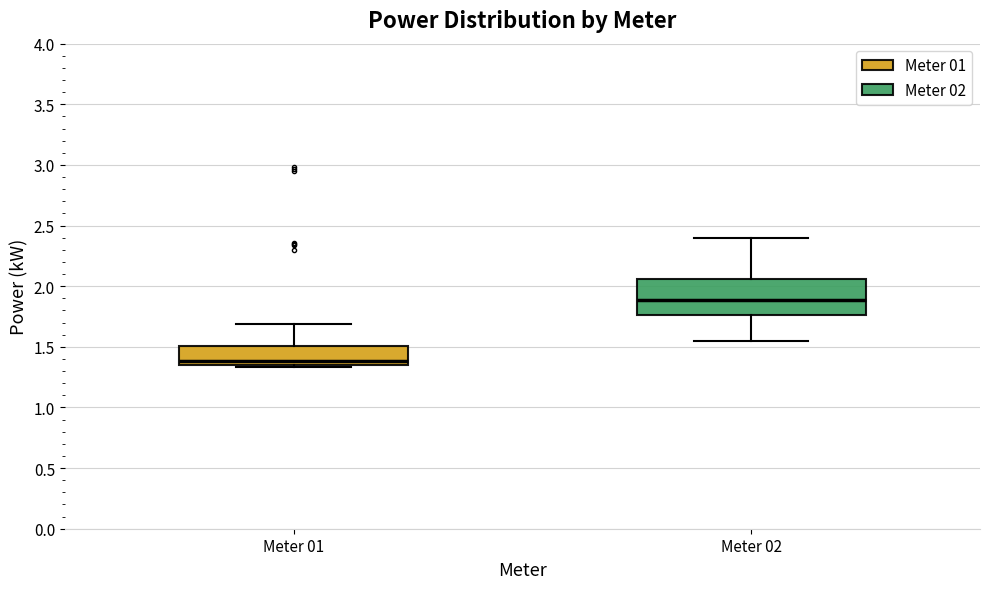

Comparing the boxes themselves (not the whiskers), which one is the tallest?

Meter 02